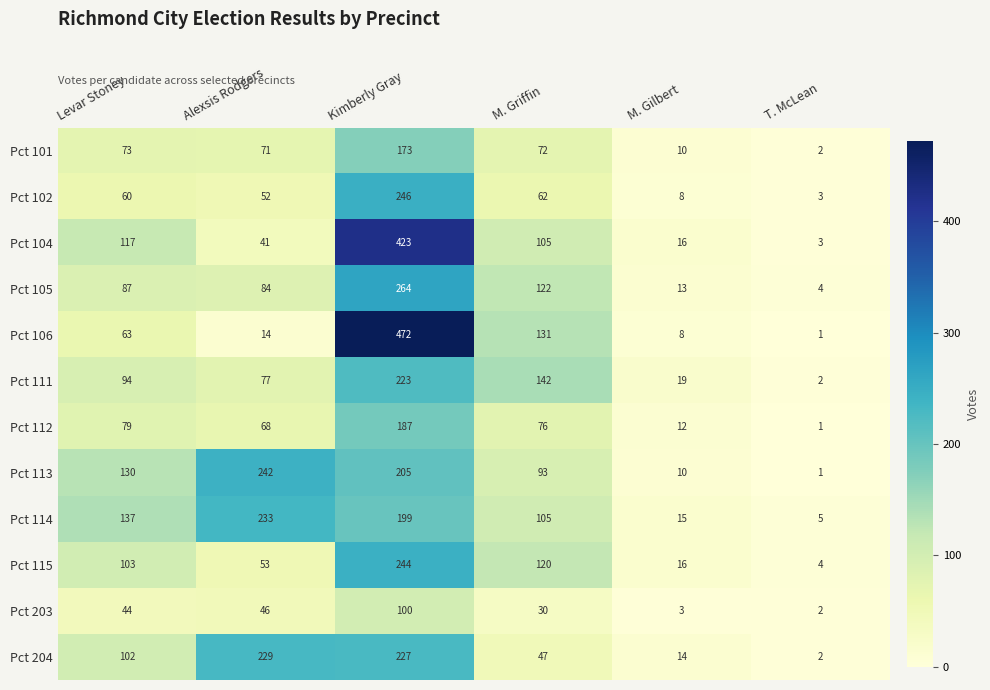

What is the approximate value of Pct 203 at Levar Stoney, to the nearest 10?

40